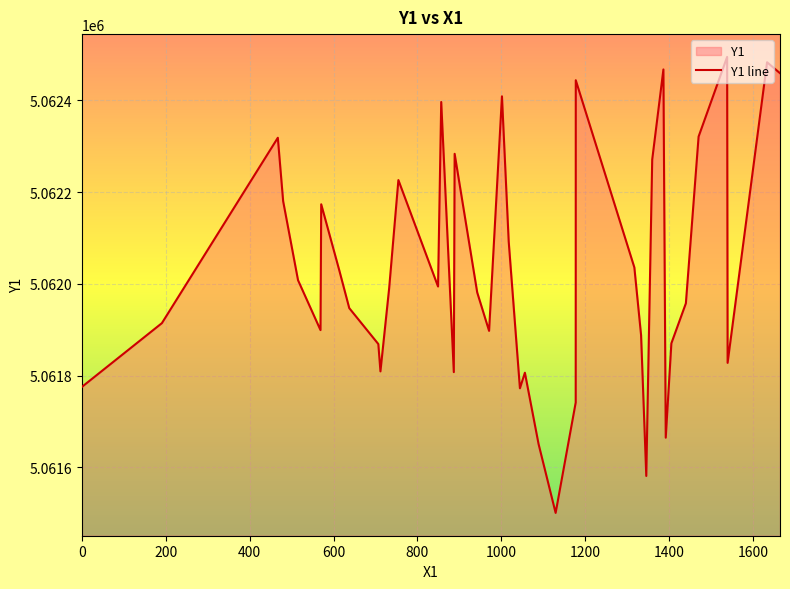

What is the maximum value shown in the chart?

5062494.7